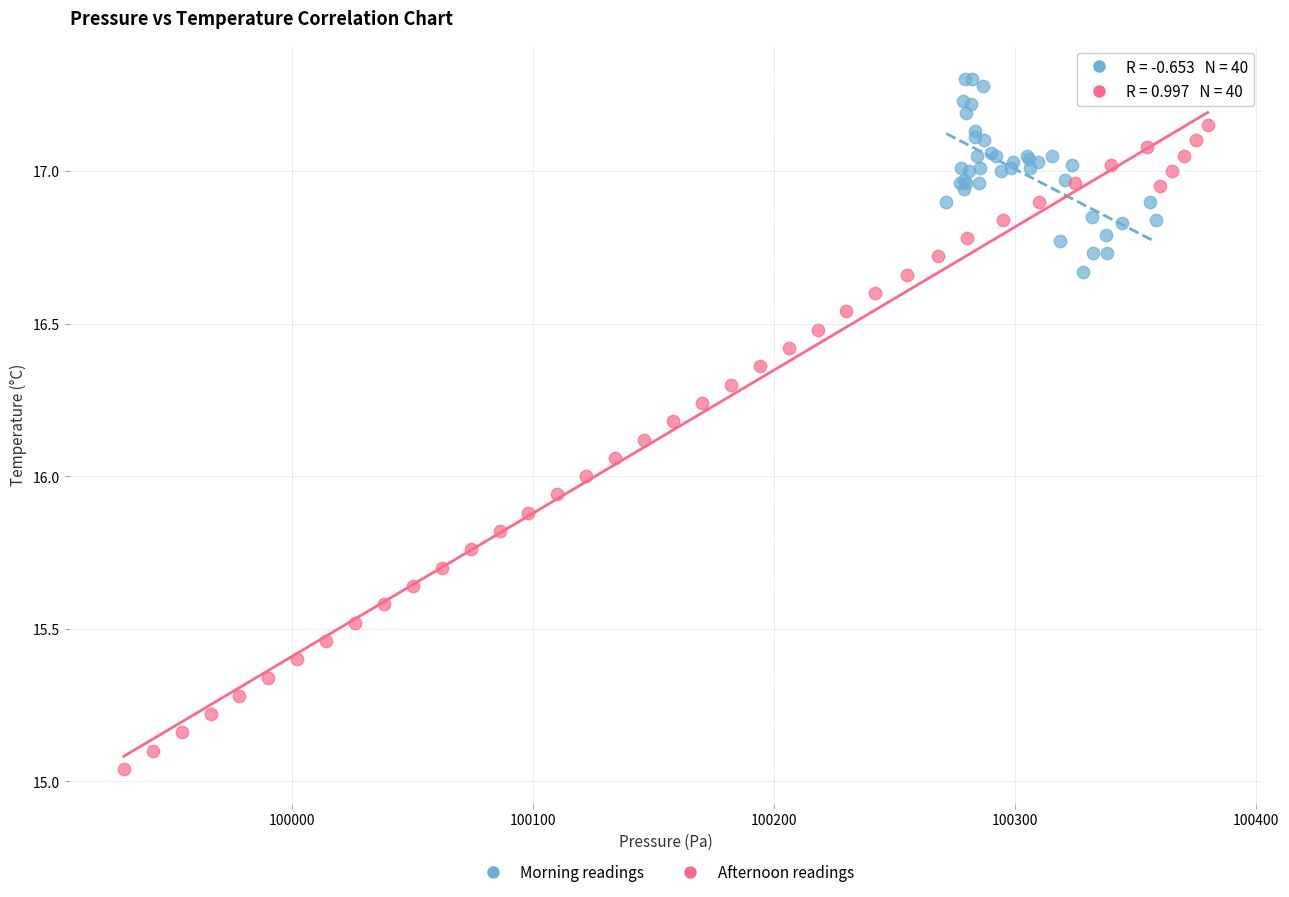

Which series has the largest Y range (max minus min)?

Afternoon readings